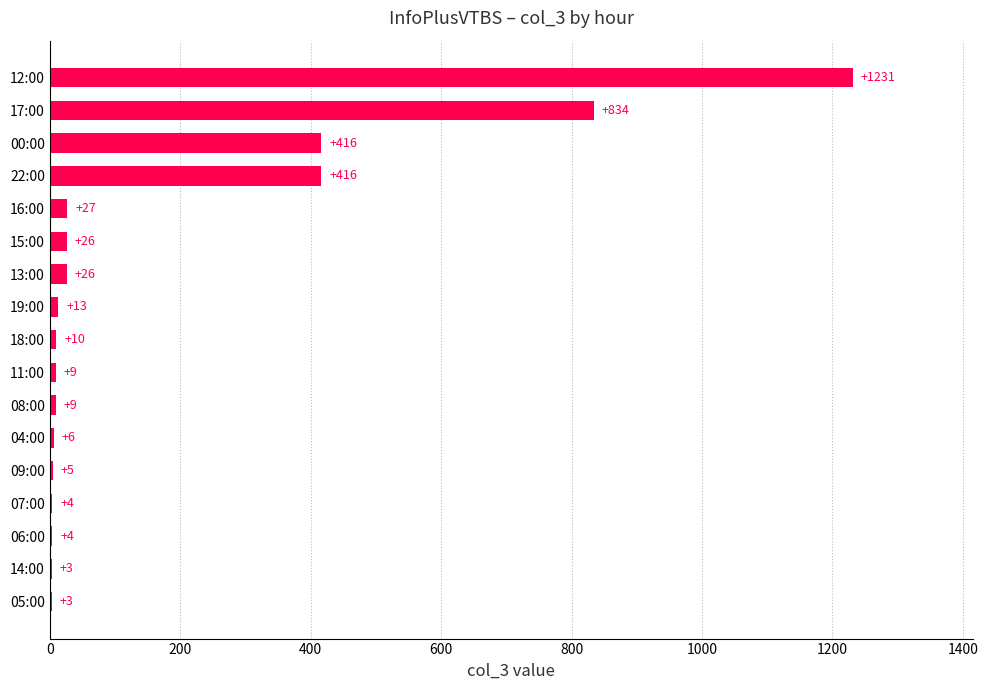

How many series are shown in this chart?

1